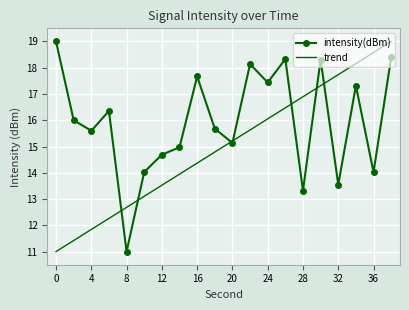

What is the highest value of the trend series?

19.0